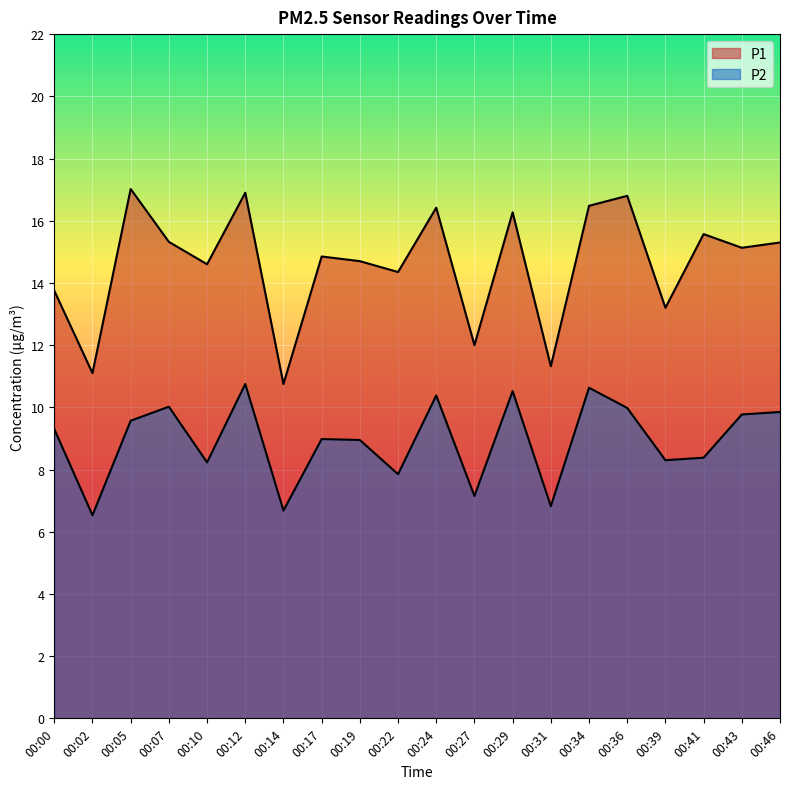

What is the value of the P1 point at the 19th from the left?

15.1